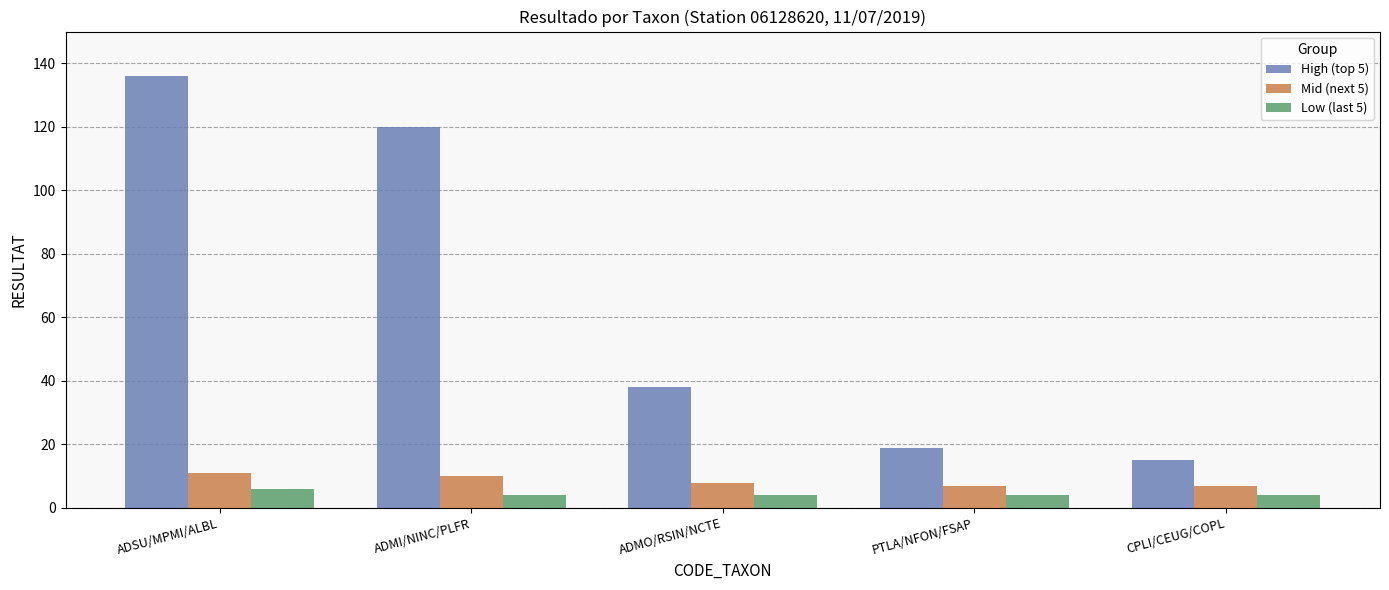

The value of Low (last 5) at CPLI/CEUG/COPL is 4. True or false?

True